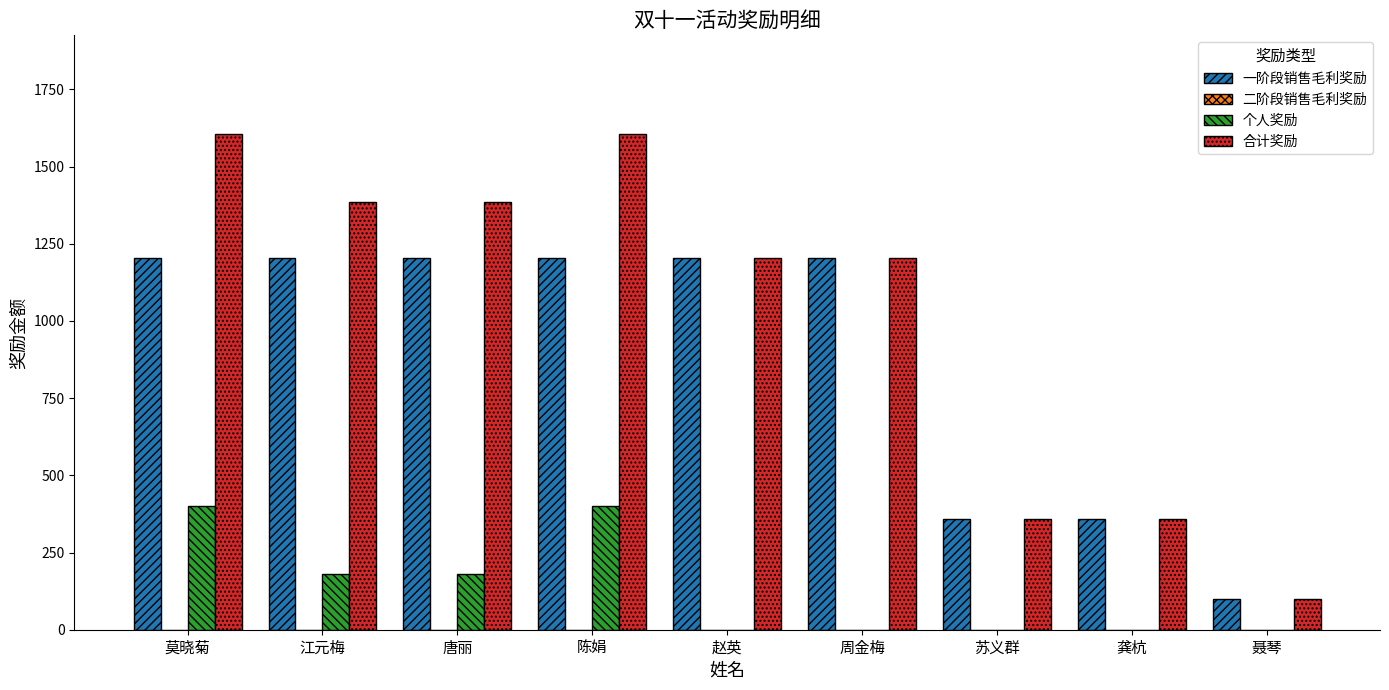

Which series has the largest range (max minus min)?

合计奖励